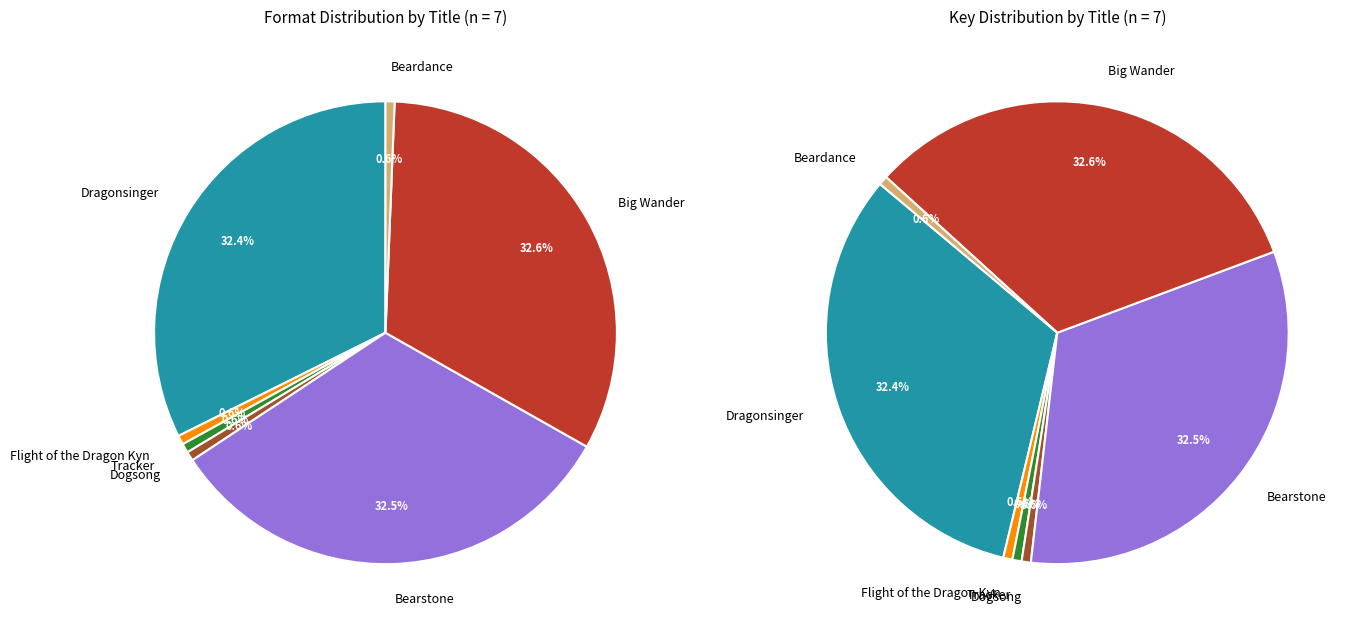

To the nearest percent, what percentage of the pie is Flight of the Dragon Kyn?

1%